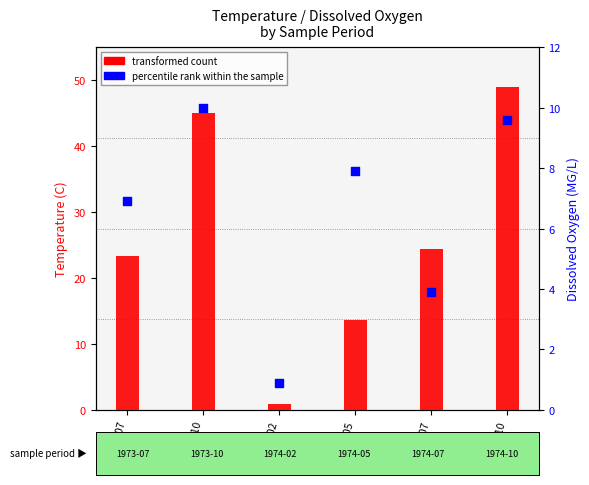

Which series reaches the maximum Y coordinate?

transformed count